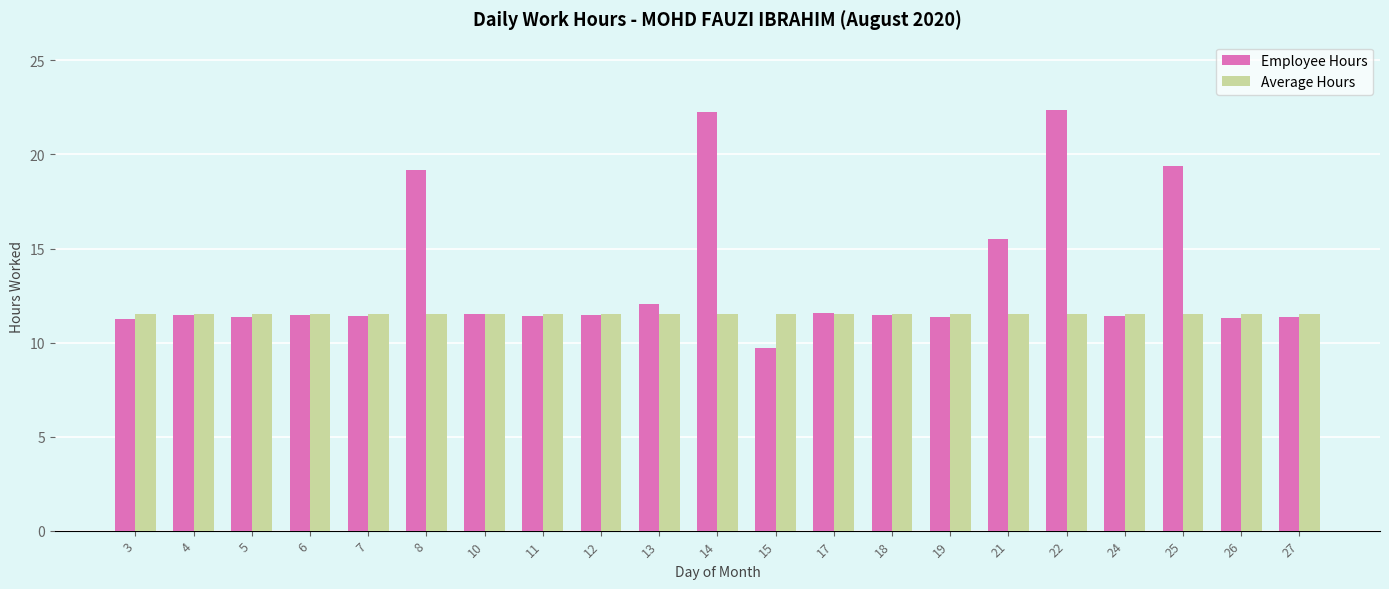

What is the sum of all Average Hours values?

241.5